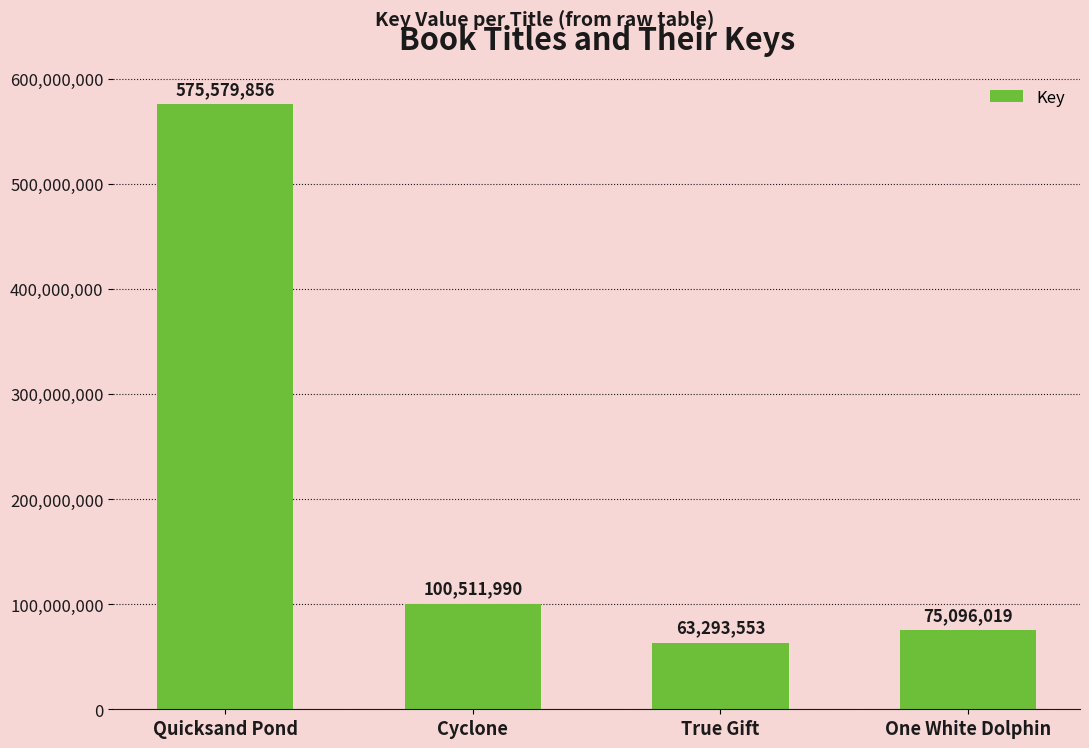

At which category does the chart reach its minimum across all series?

True Gift